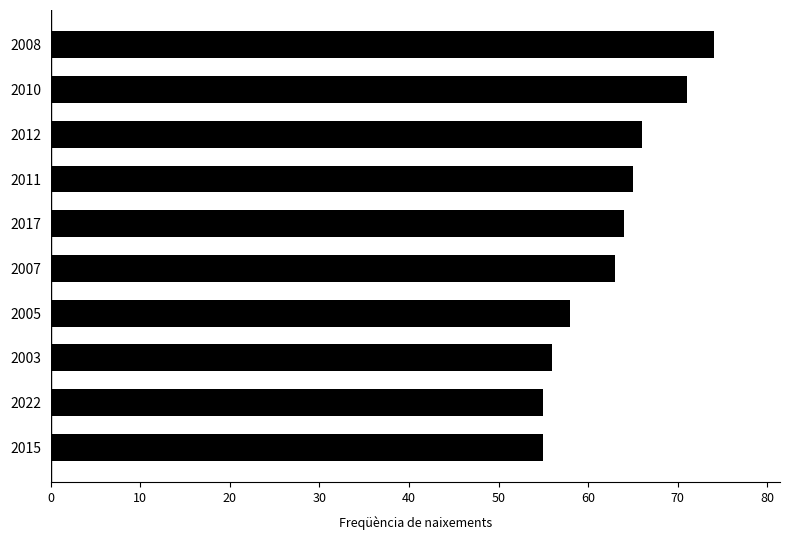

At which label is the value closest to 64?

2017